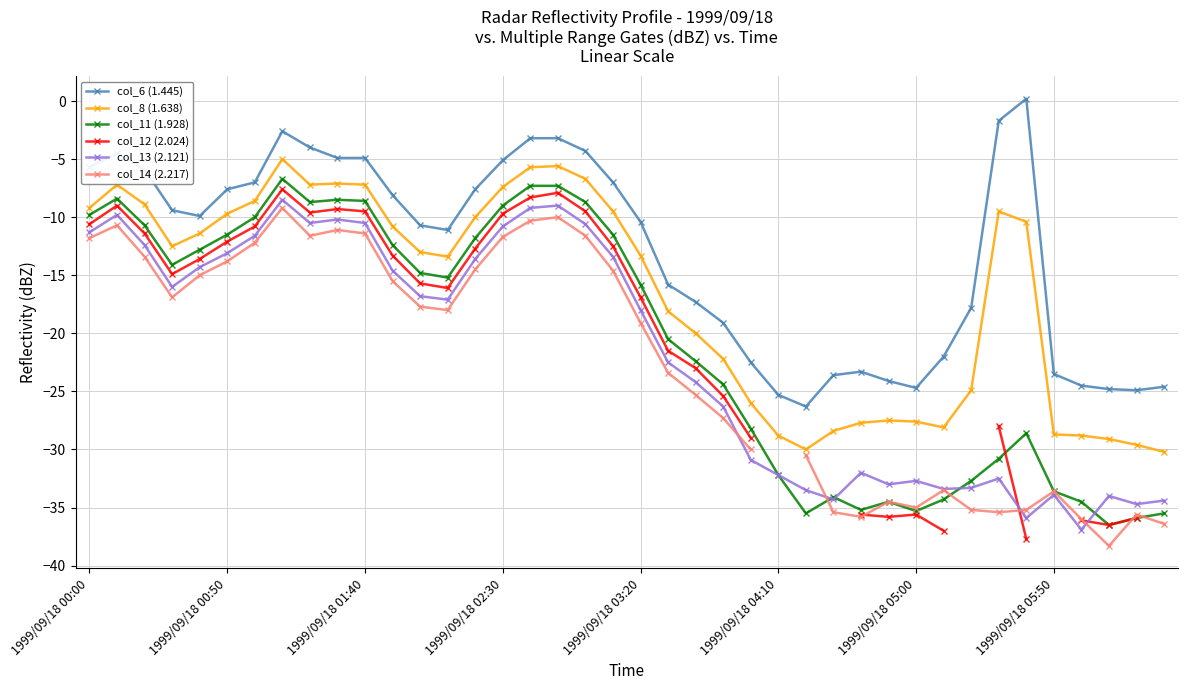

The col_6 (1.445) series shows -4.9 at 1999/09/18 01:40. True or false?

True